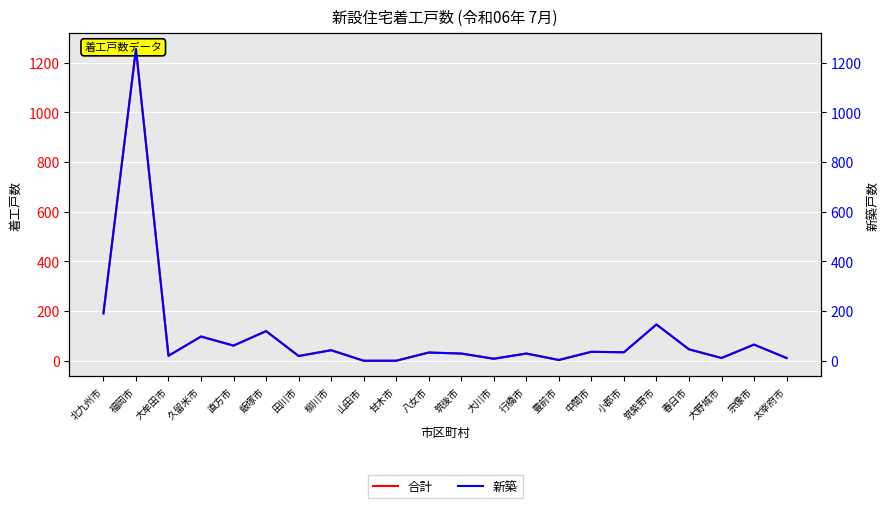

What is the greatest value displayed?

1256